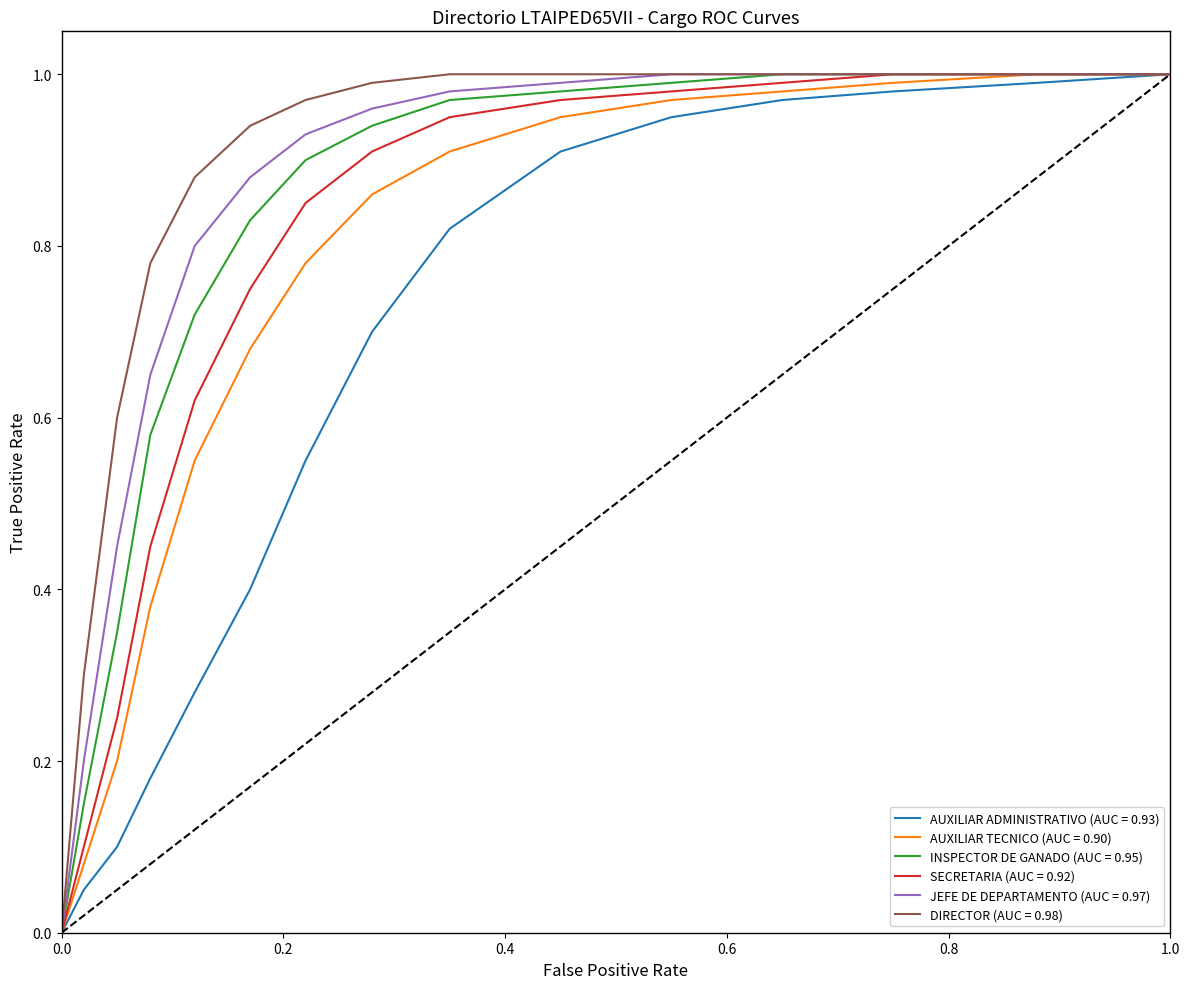

At how many categories does at least one series exceed 0?

14